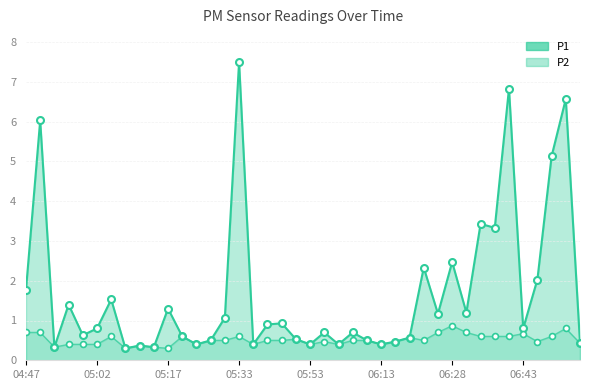

Is the value of P1_markers at 38 greater than the value of P2 at 35?

Yes